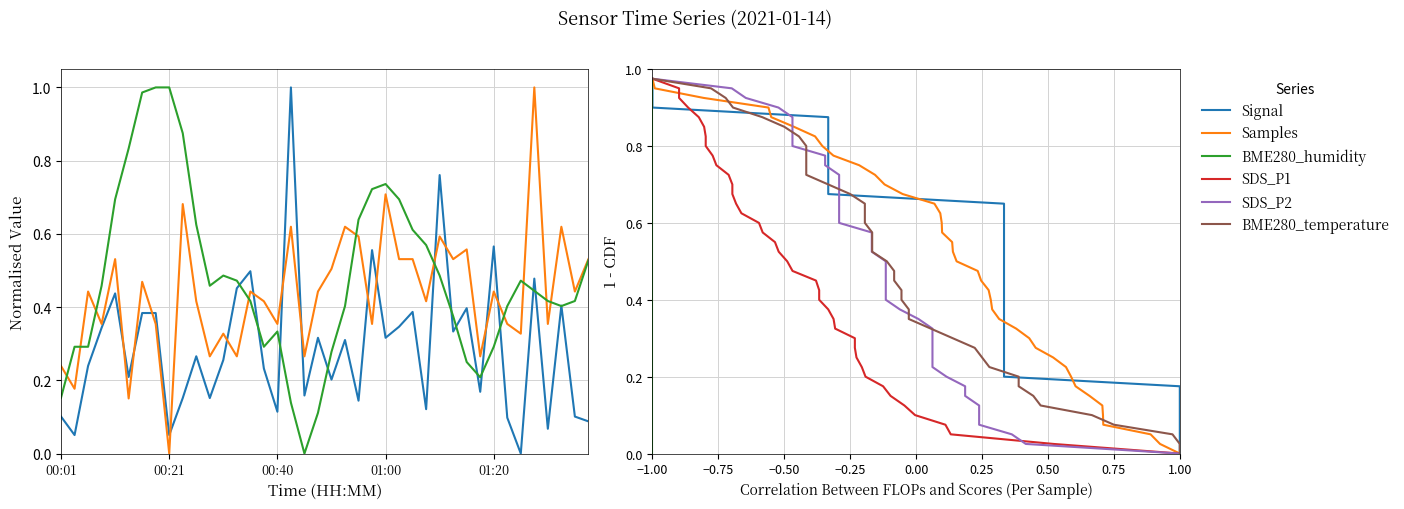

At which label does Samples reach its minimum?

1.00